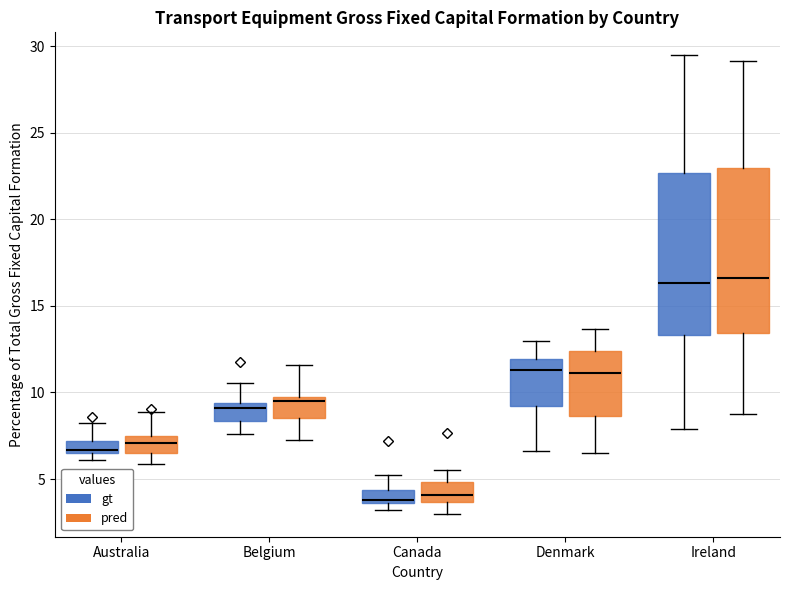

Where does the median line of the box for Canada (gt) sit on the y-axis? The values are not printed on the chart, so give them approximately, as read against the axis.

4.0